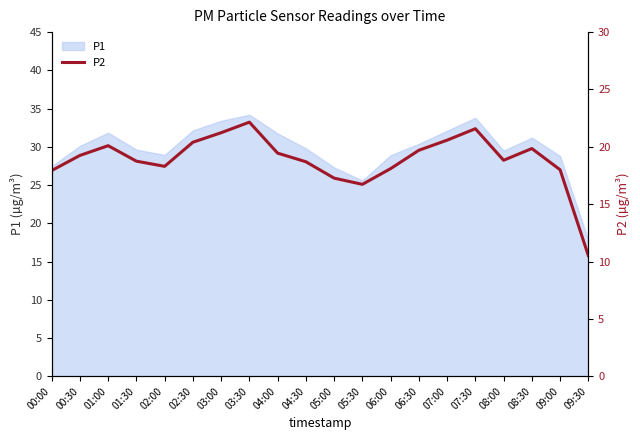

What is the minimum value for P1?

17.8